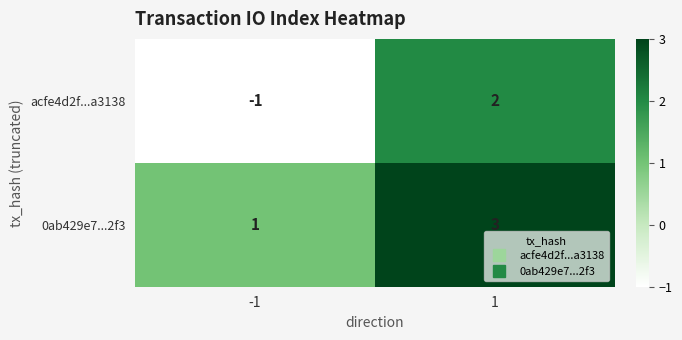

How many data points does each series have?

2